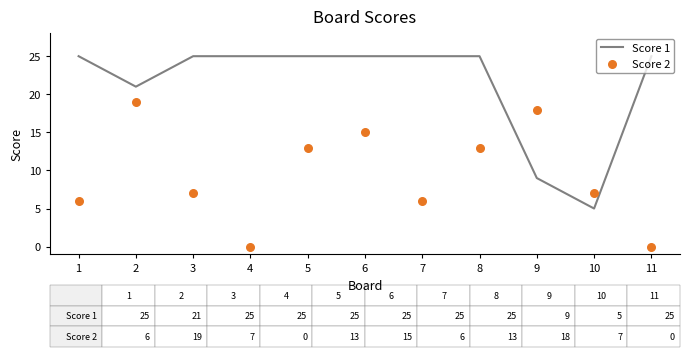

At how many categories does at least one series exceed 8?

10